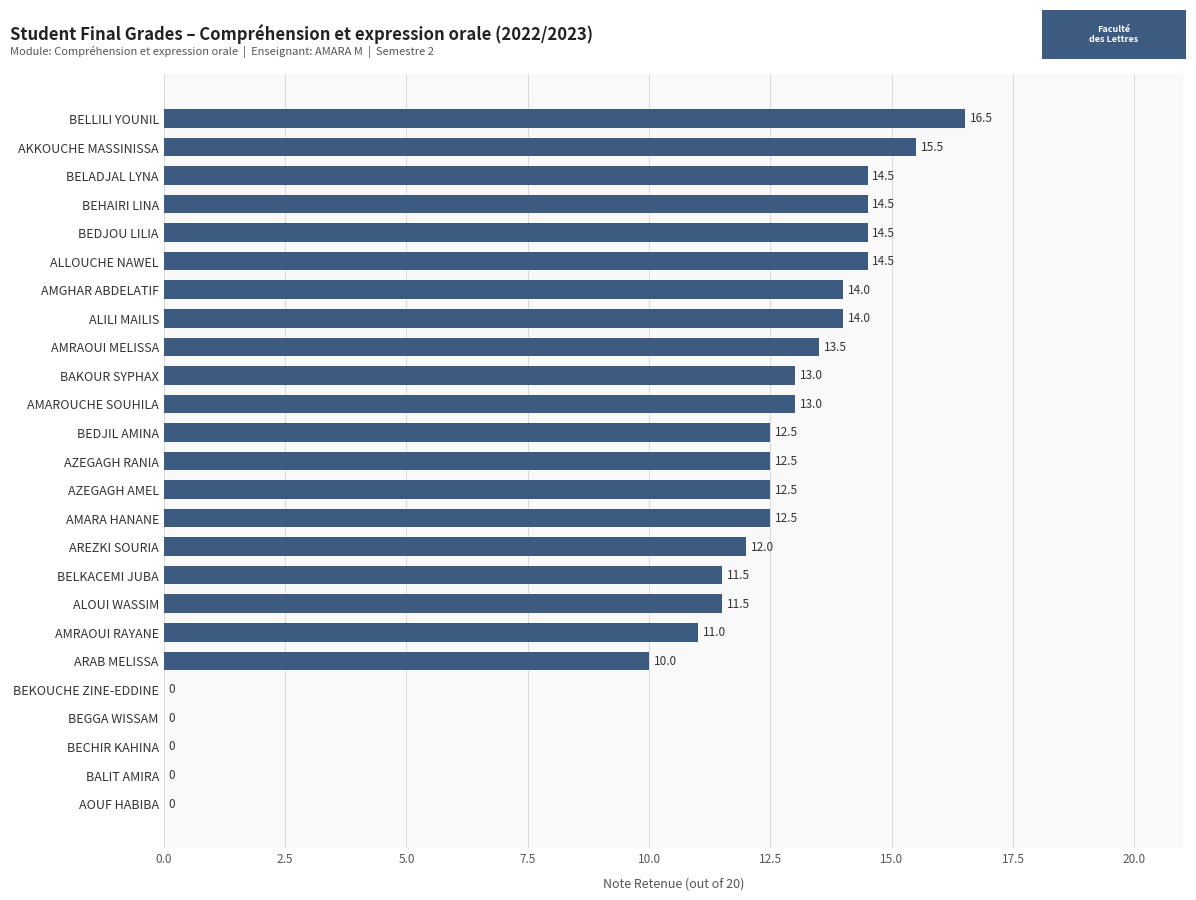

Are the bars horizontal?

Yes